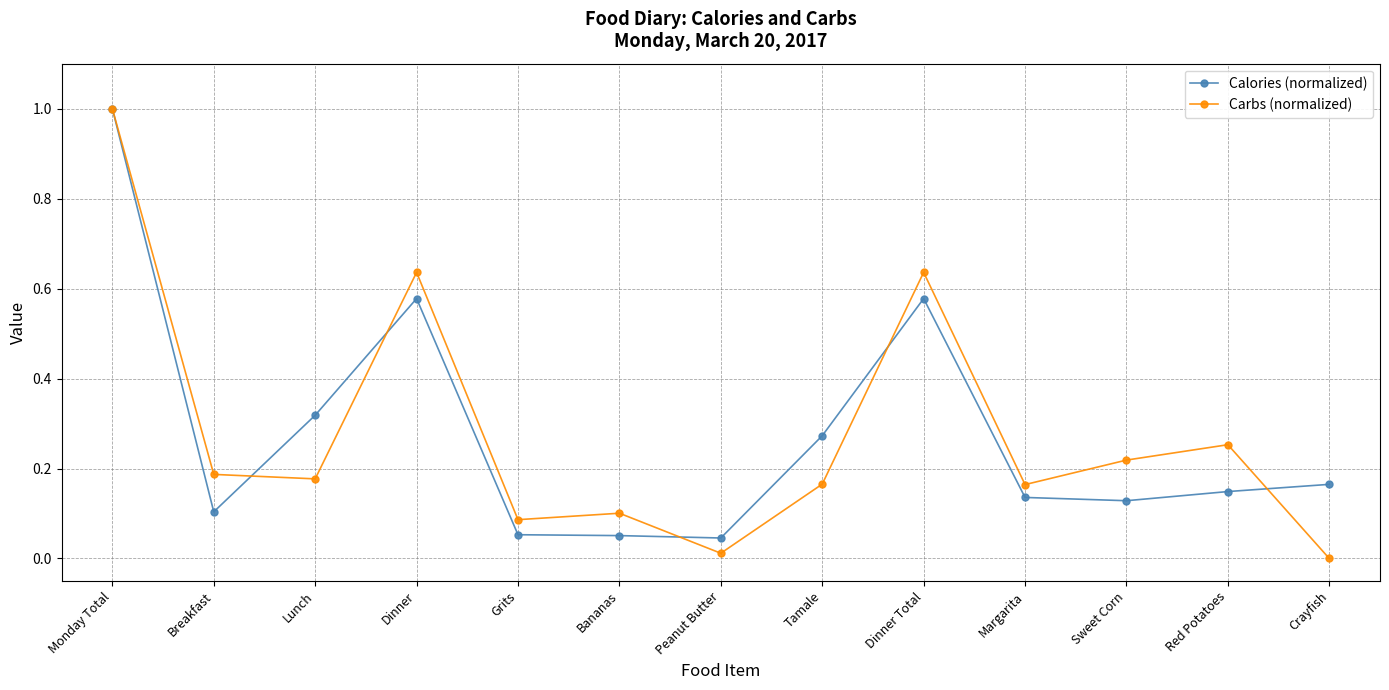

Which category has the highest value in the Carbs (normalized) series?

Monday Total